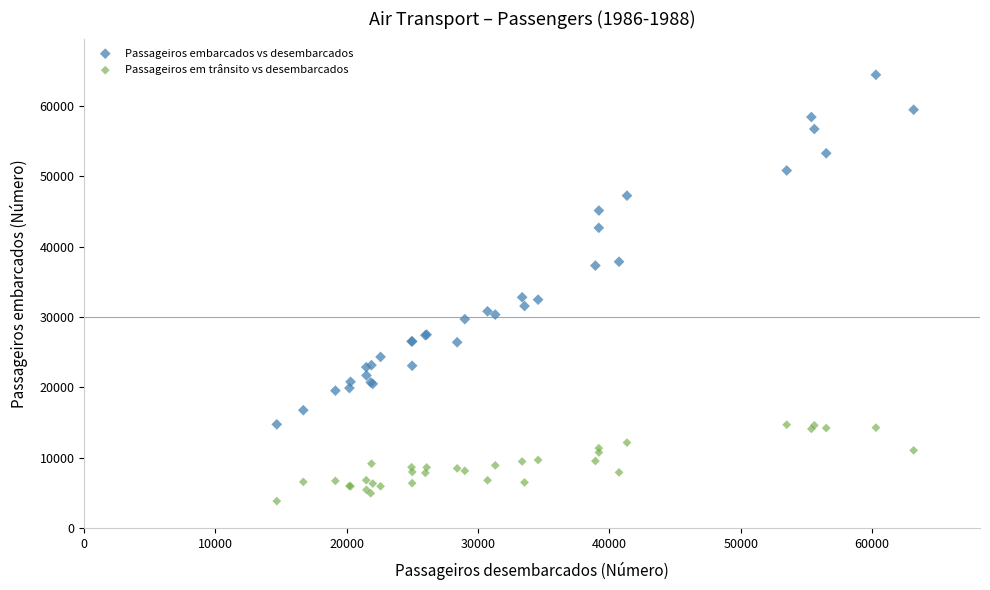

Which series reaches the maximum Y coordinate?

Passageiros embarcados vs desembarcados